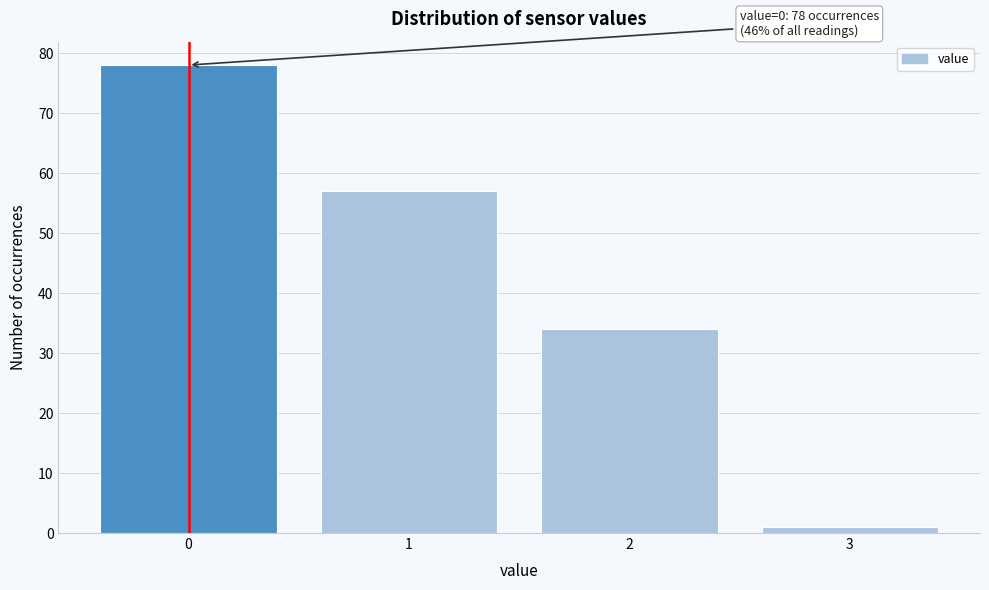

Over which range of the x-axis is the bar tallest?

-0.5 to 0.5